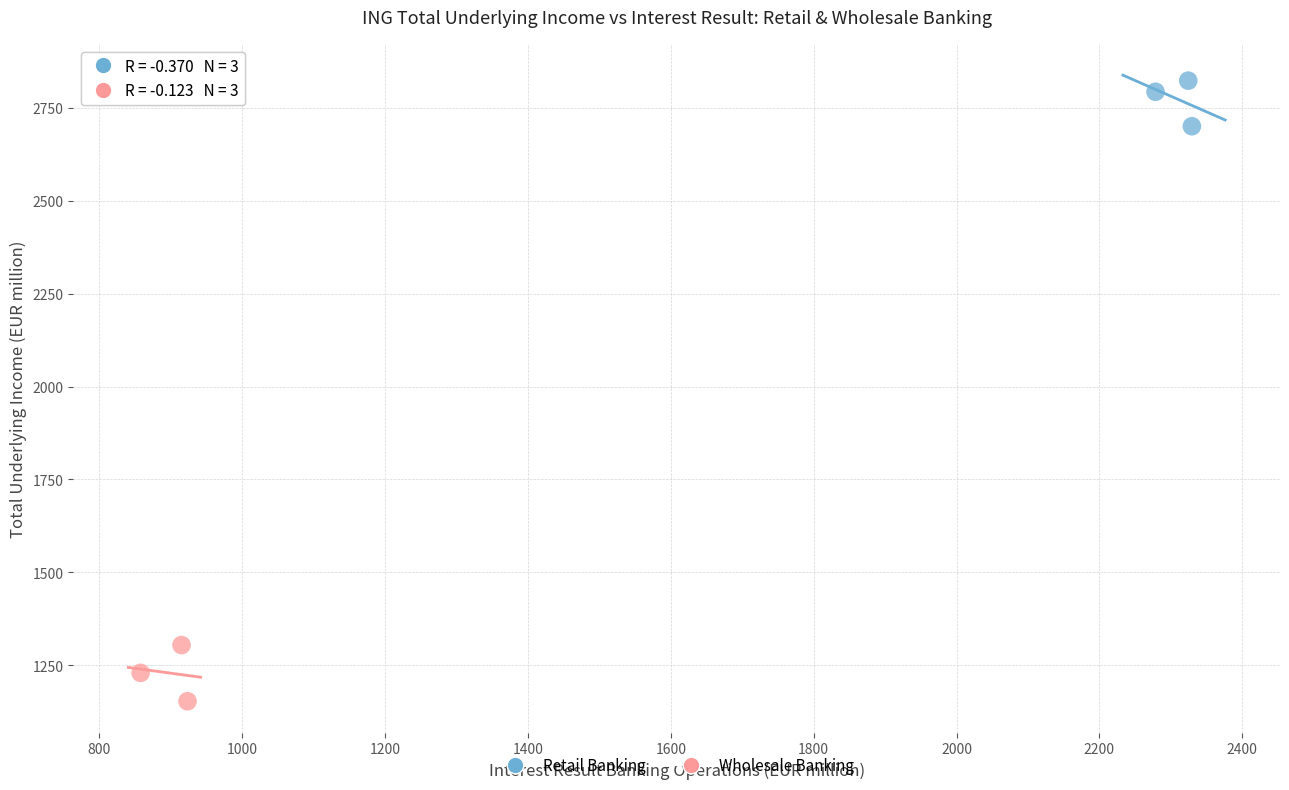

Which series contains the lowest Y value?

Wholesale Banking